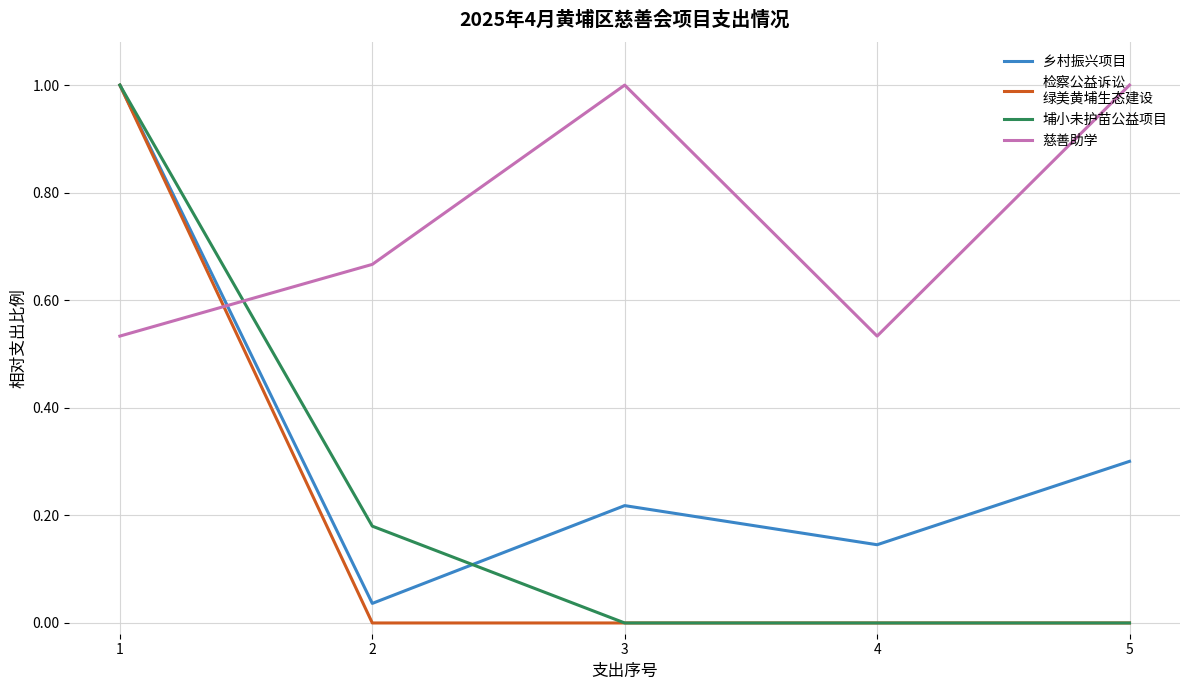

What is the difference between the highest and lowest values at 5?

1.0